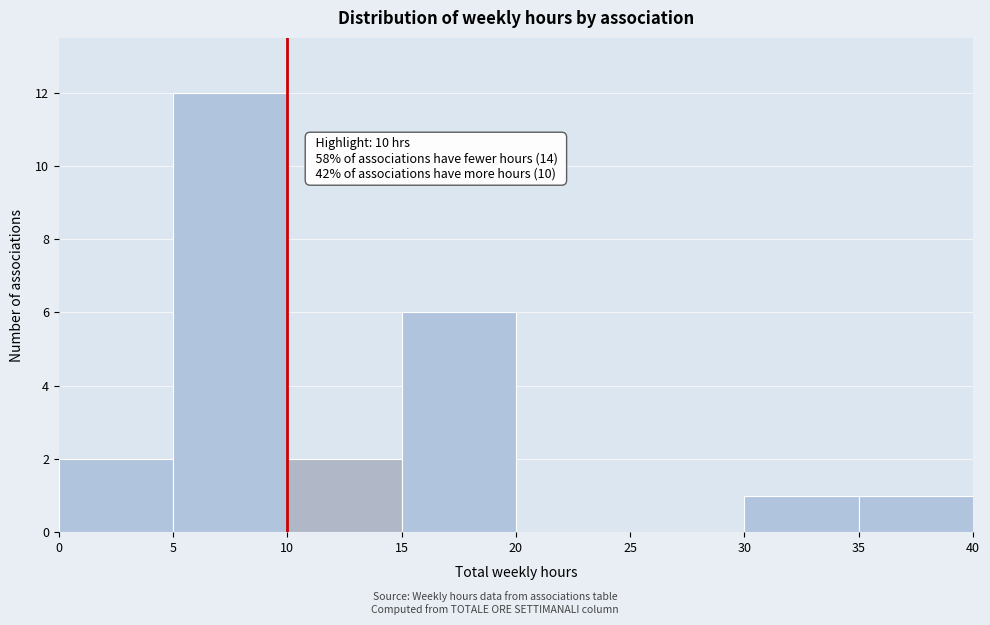

Which range on the x-axis has the tallest bar?

5 to 10